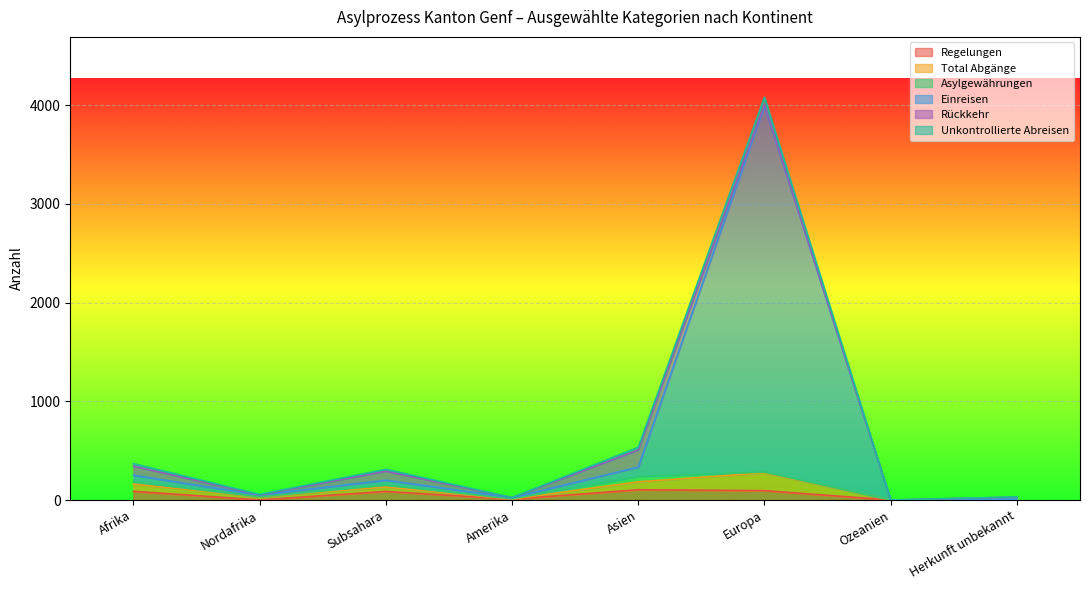

What is the label of the 3rd point from the right?

Europa